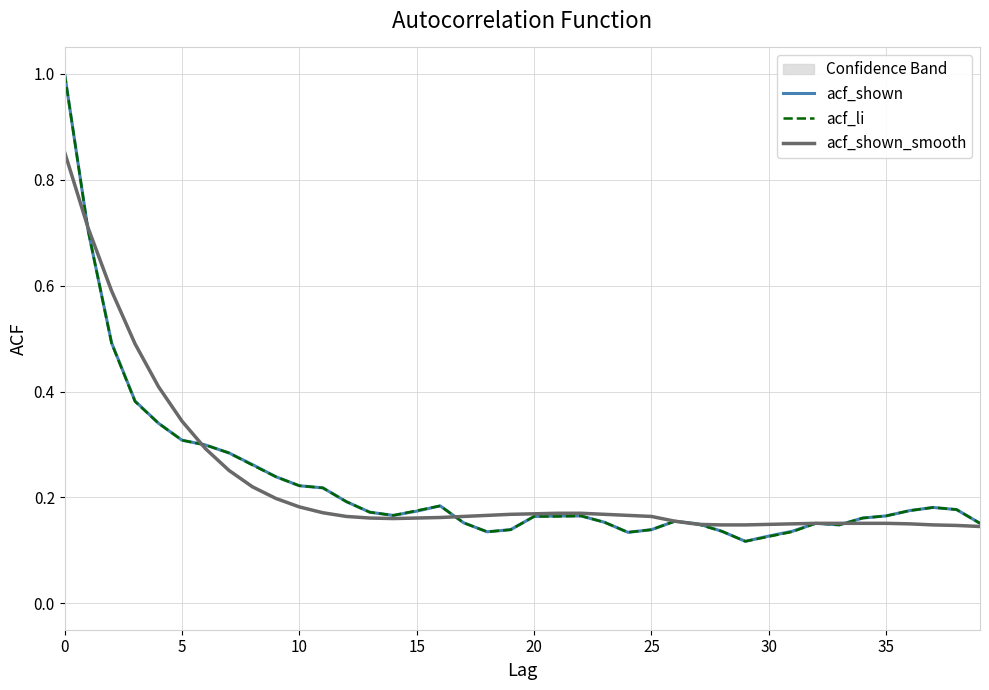

At which label is acf_shown closest to 0?

29